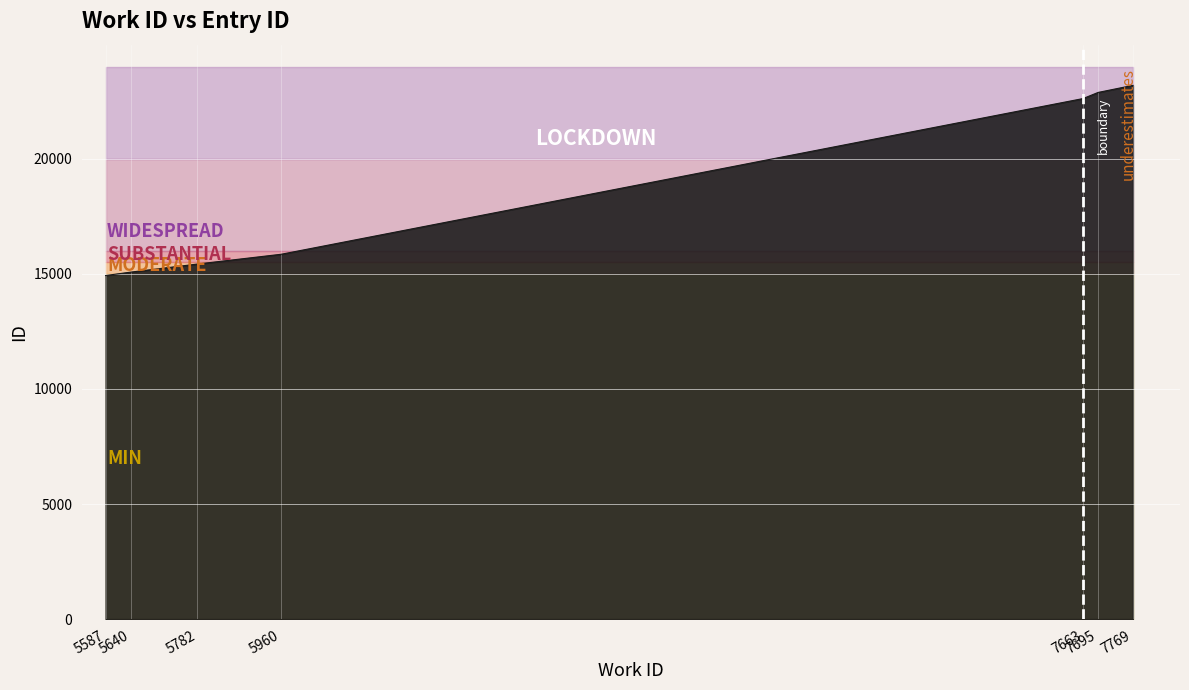

List the labels in order of value, largest first.

7769, 7695, 7663, 5960, 5782, 5640, 5587